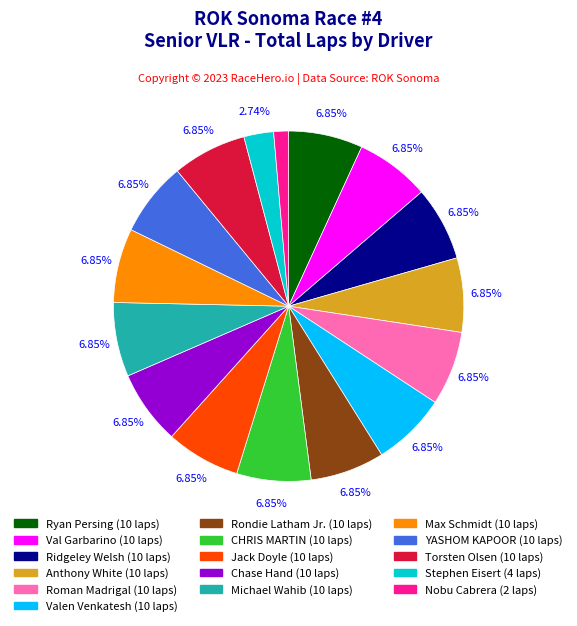

Does any single category account for the majority?

No